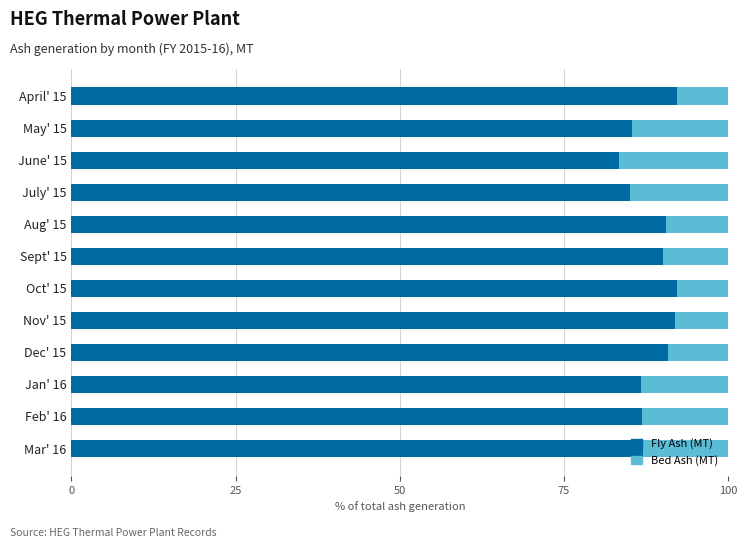

What is the total value across all series at Oct' 15?

100.0